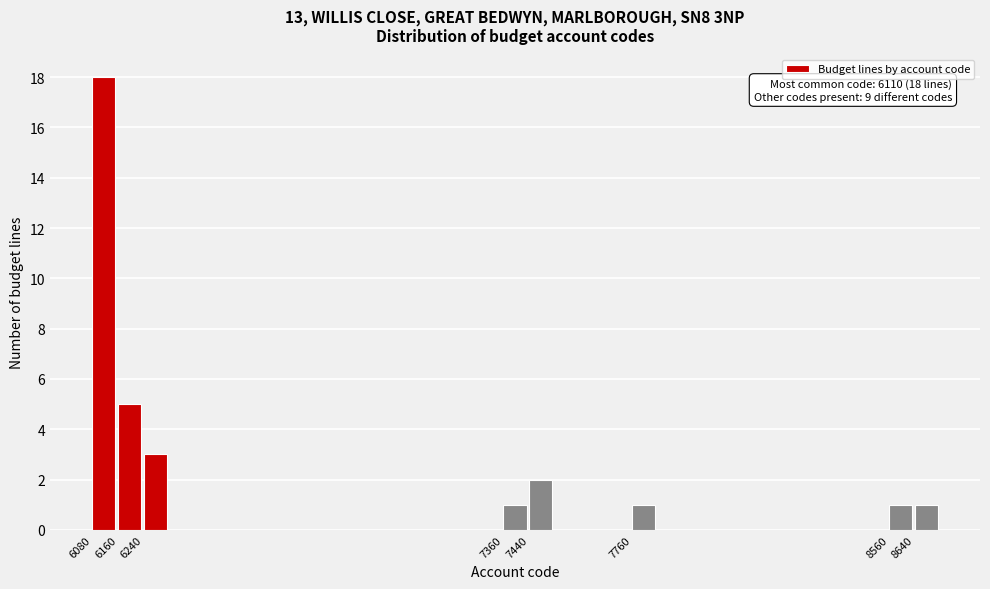

Which range on the x-axis has the tallest bar?

6080 to 6160